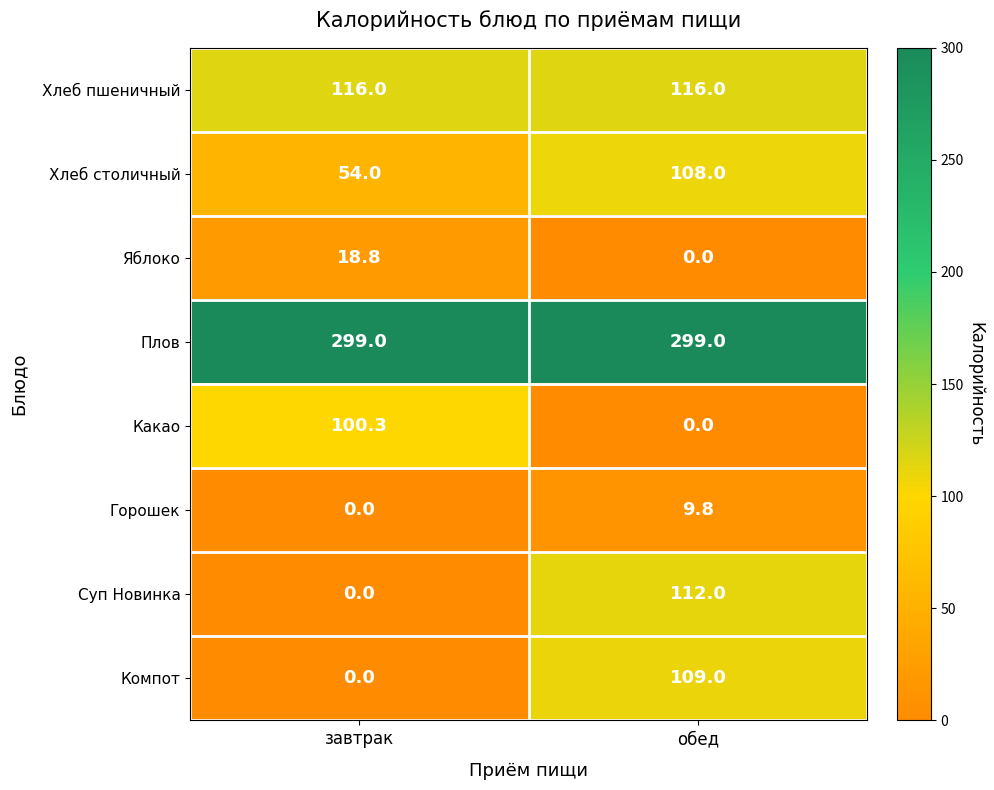

What is the sum of the Горошек values at обед and завтрак?

9.8